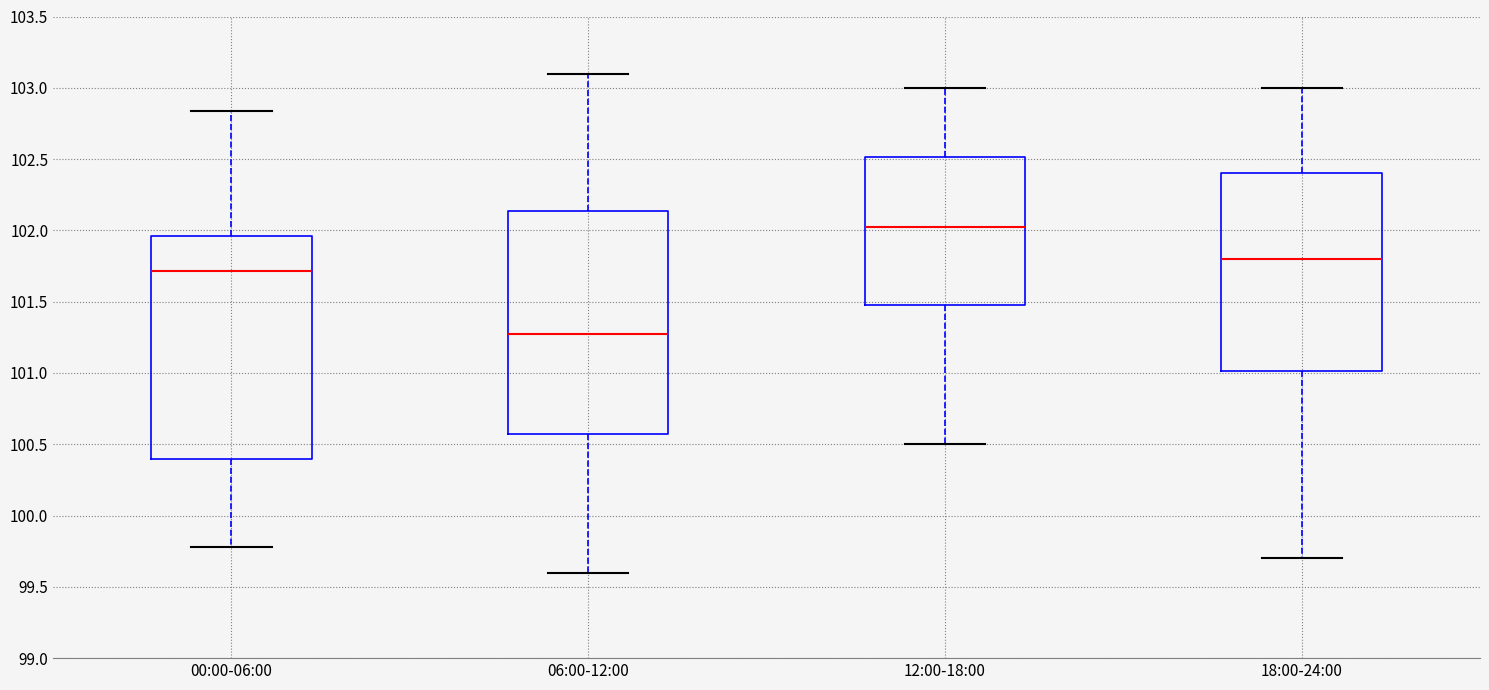

Reading left to right, transcribe this box plot: for each box, give where its median line is, the range the box spans, and where its two whiskers end, as read against the y-axis. The values are not printed on the chart, so give them approximately, as read against the axis.

00:00-06:00: median 101.70, box 100.40 to 101.95, whiskers 99.80 to 102.85
06:00-12:00: median 101.30, box 100.60 to 102.15, whiskers 99.60 to 103.10
12:00-18:00: median 102.05, box 101.50 to 102.50, whiskers 100.50 to 103.00
18:00-24:00: median 101.80, box 101.00 to 102.40, whiskers 99.70 to 103.00